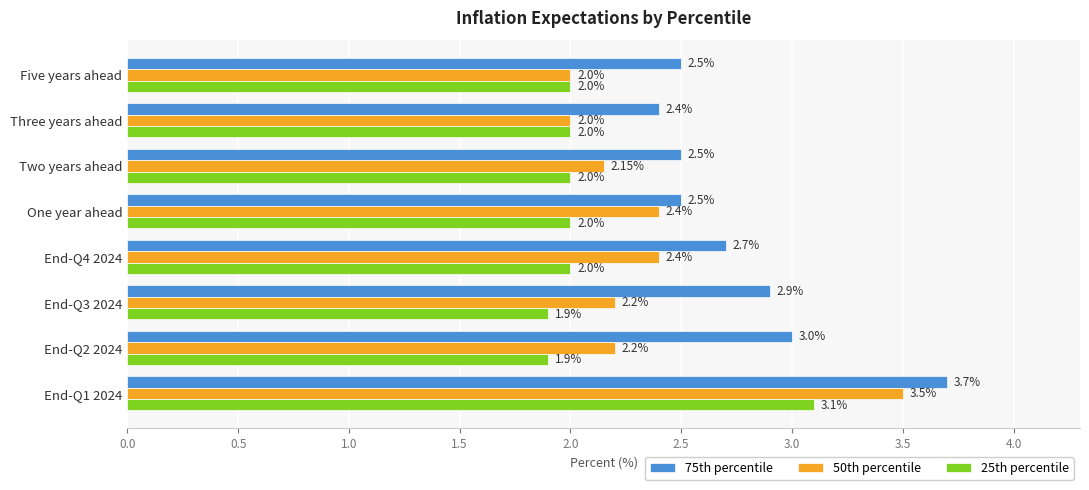

Where is 75th percentile nearest to the value 3?

End-Q2 2024